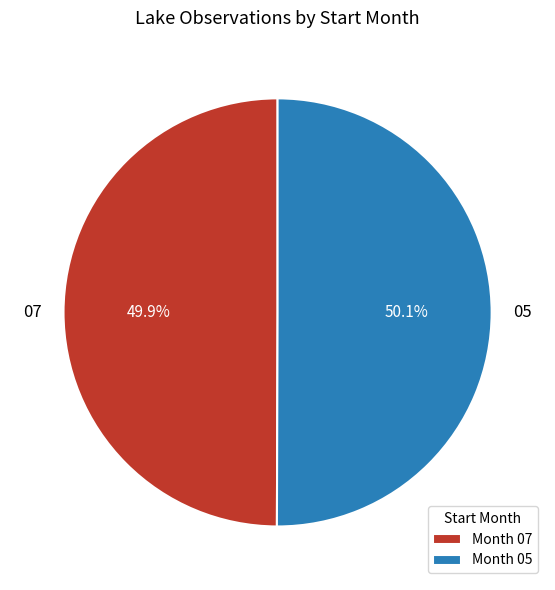

Count the number of slices in the pie.

2